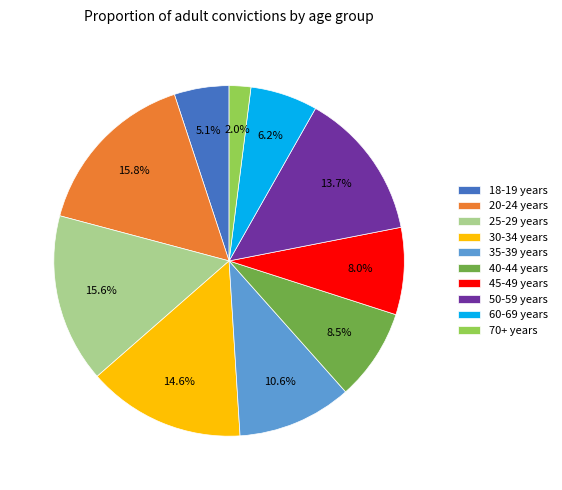

Is there any slice that represents more than half of the pie?

No